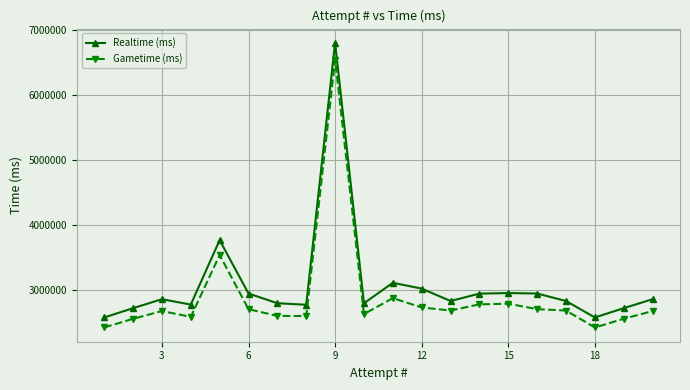

What is the value of the Realtime (ms) point at the 7th from the left?

2797438